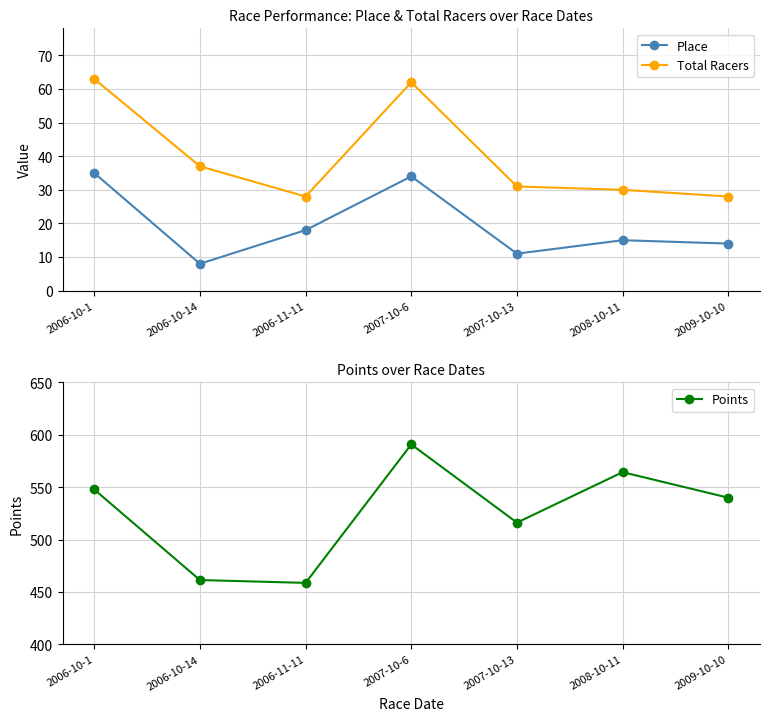

List the series in order of their peak value, lowest first.

Place, Total Racers, Points